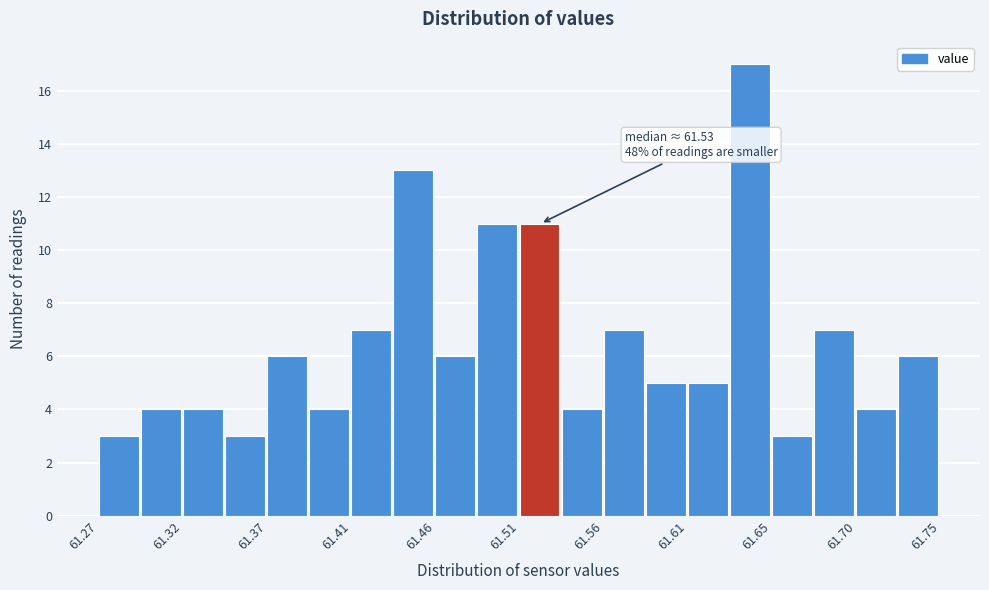

Over which range of the x-axis is the bar tallest?

61.630 to 61.654